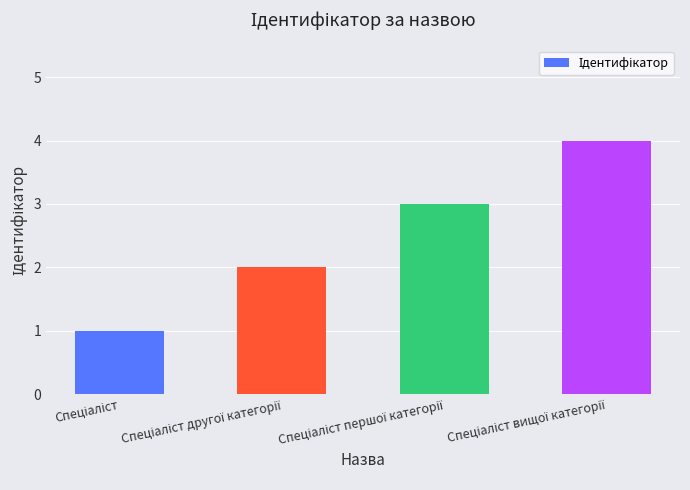

What is the difference between the maximum and minimum values?

3